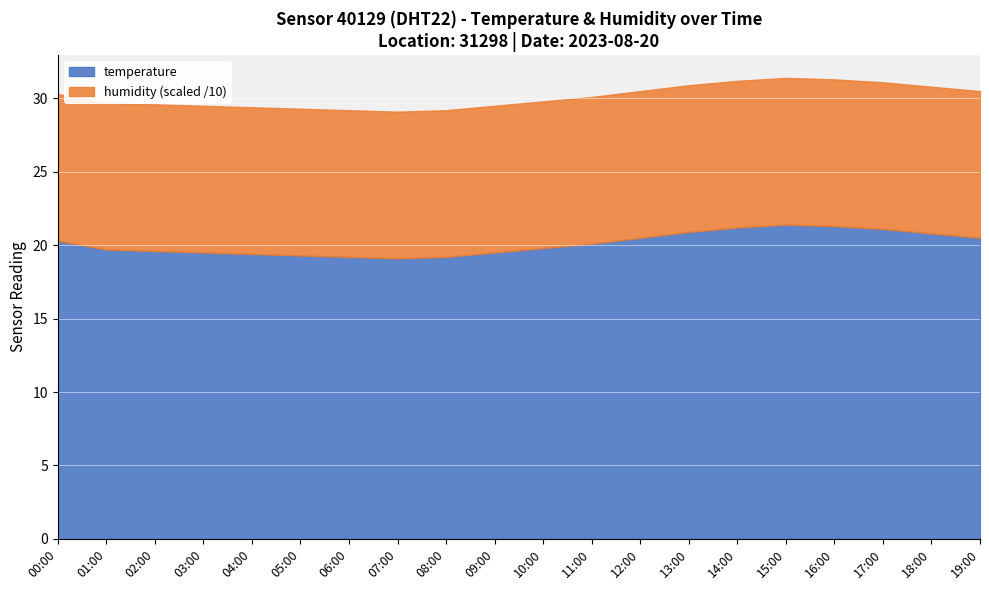

What is the average value of the temperature series?

20.1